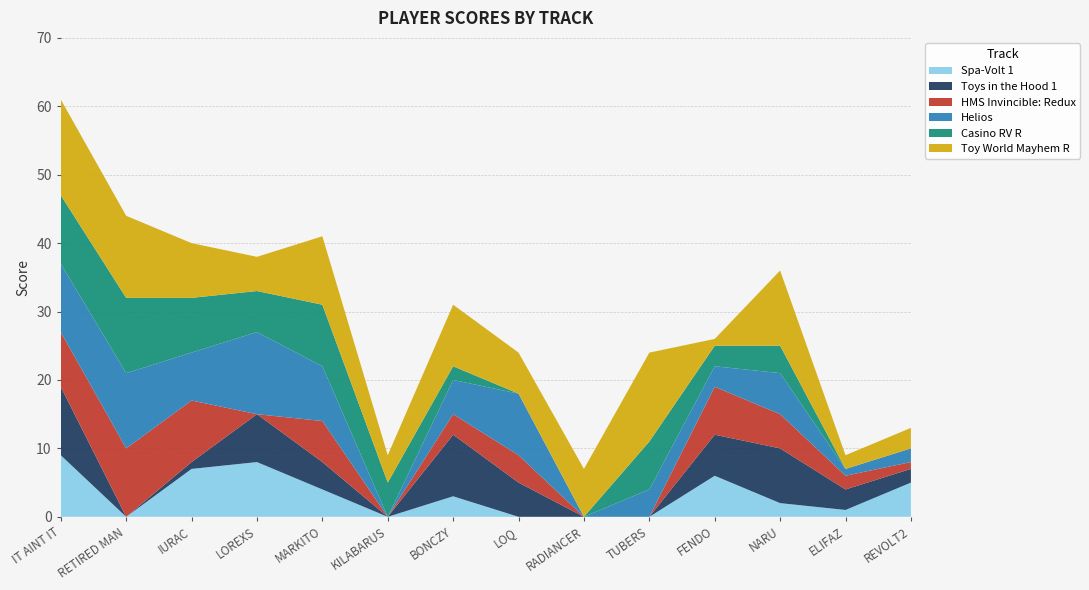

How many lines are shown in the chart?

6